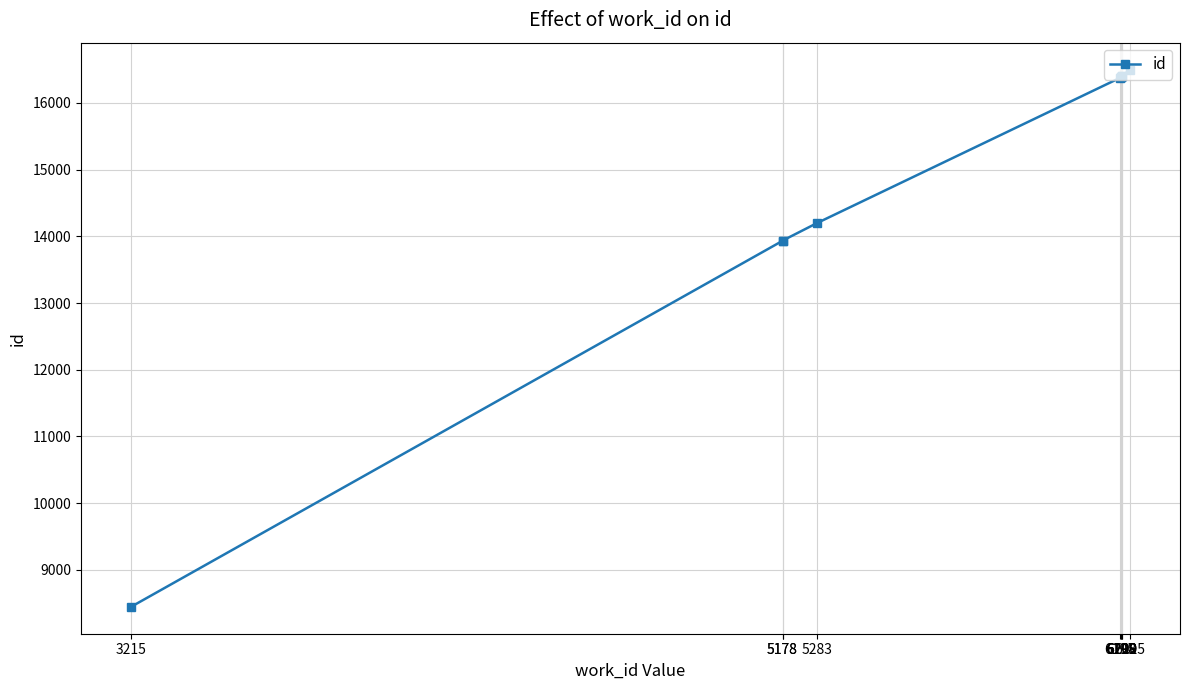

How many lines are shown in the chart?

1